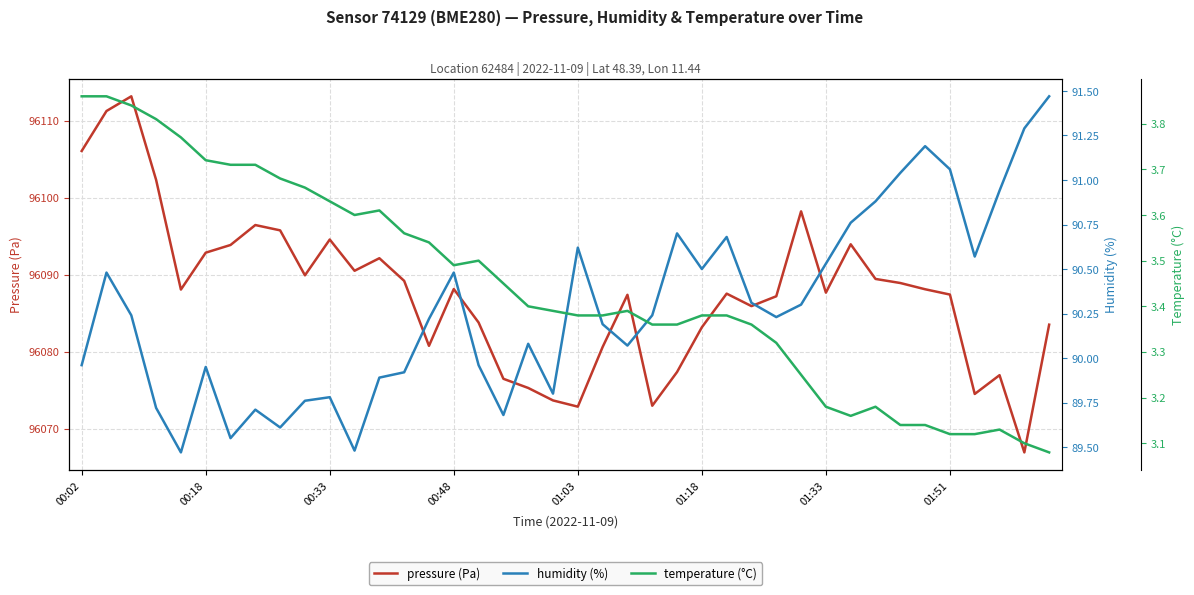

What is the difference between the maximum and minimum values in the pressure series?

46.2